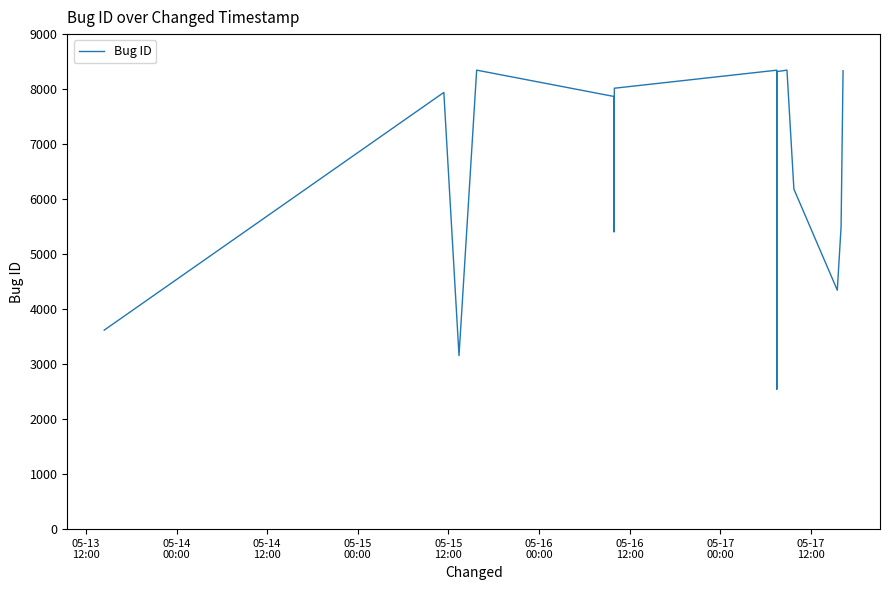

What is the sum of all values?

104587